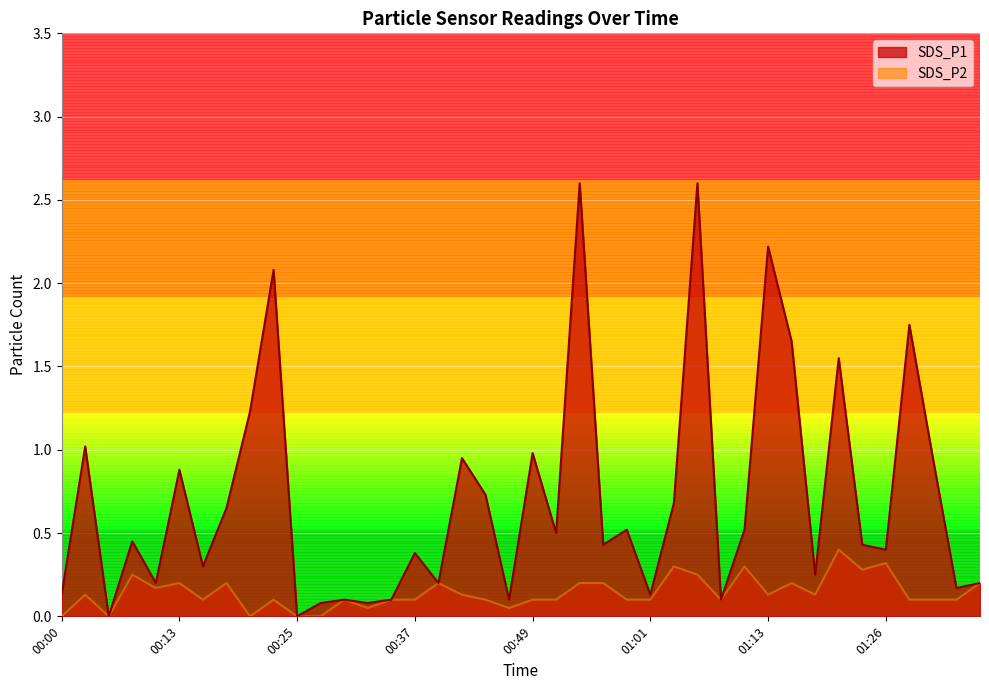

How many positive values does the SDS_P2 series have?

35